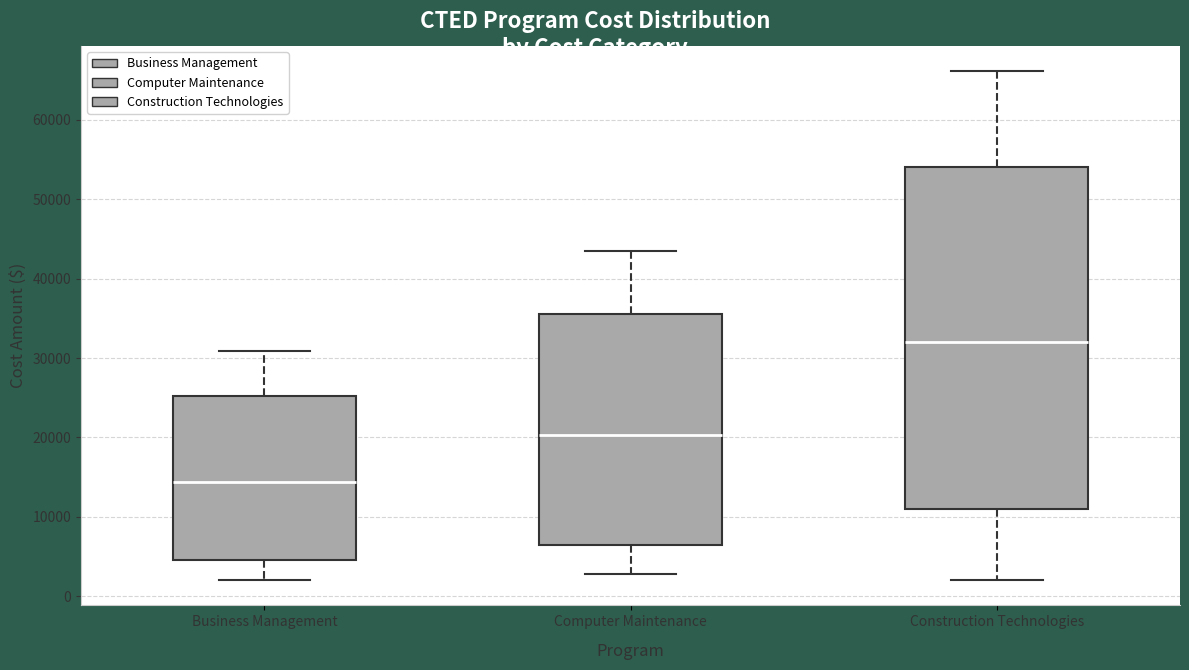

Which box has the lowest median line?

Business Management